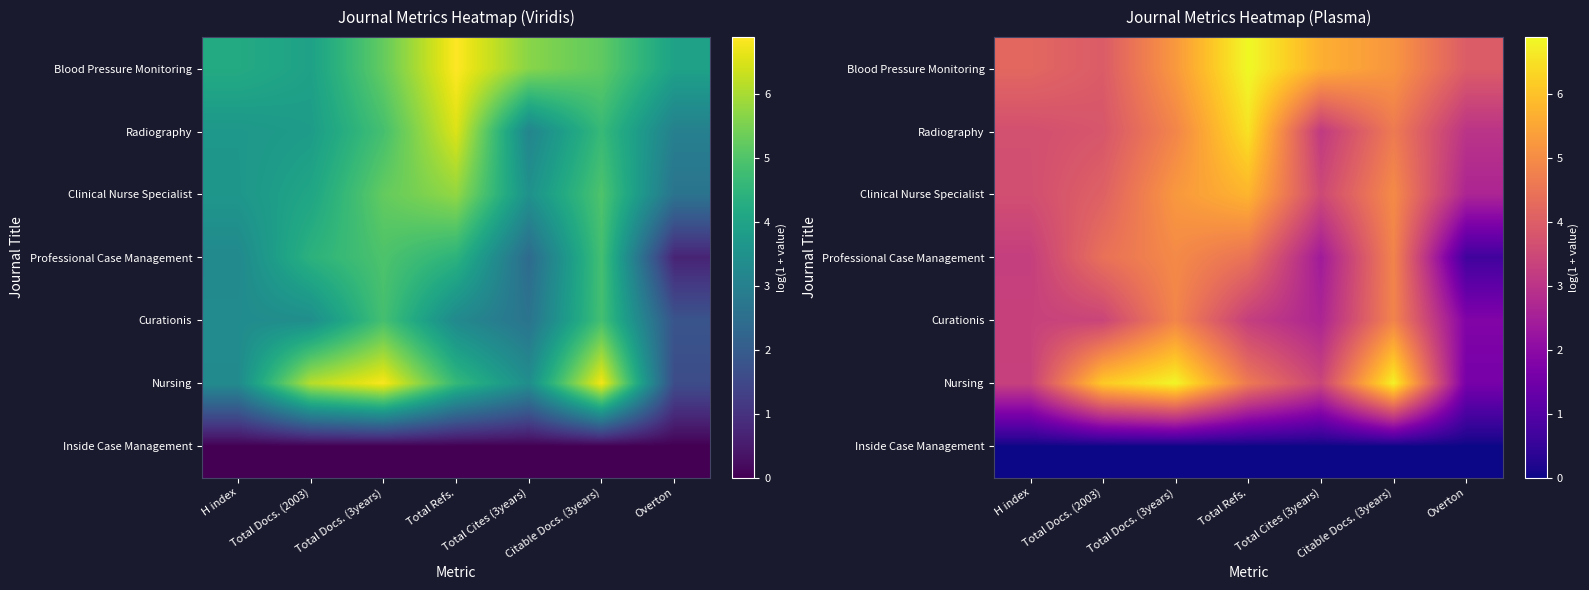

At how many categories does at least one series exceed 1?

7